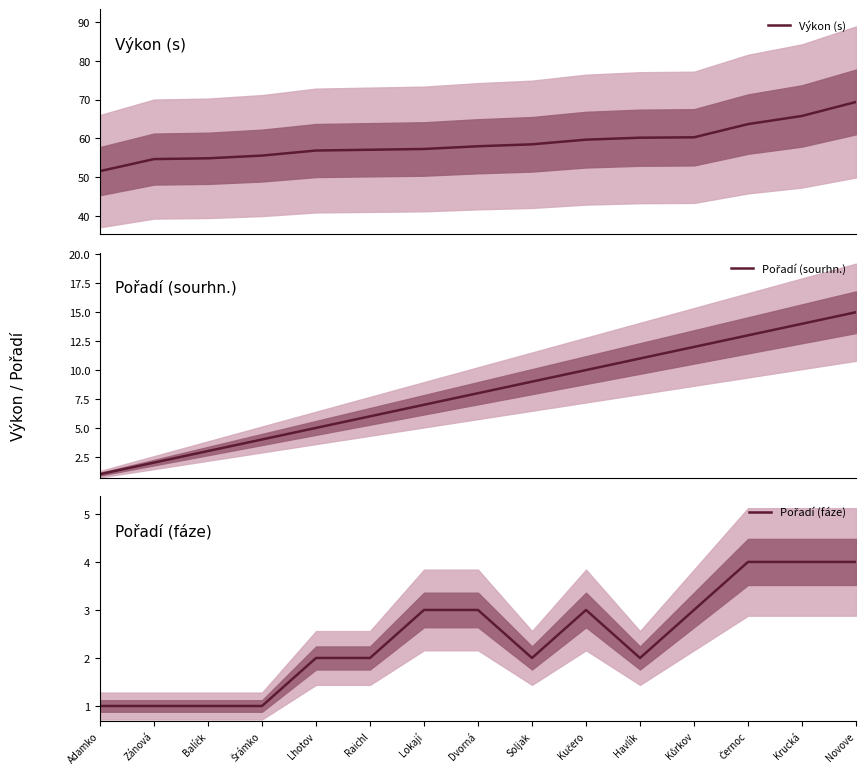

True or false: Pořadí (sourhn.) has more than 0 points higher than both neighbors.

False